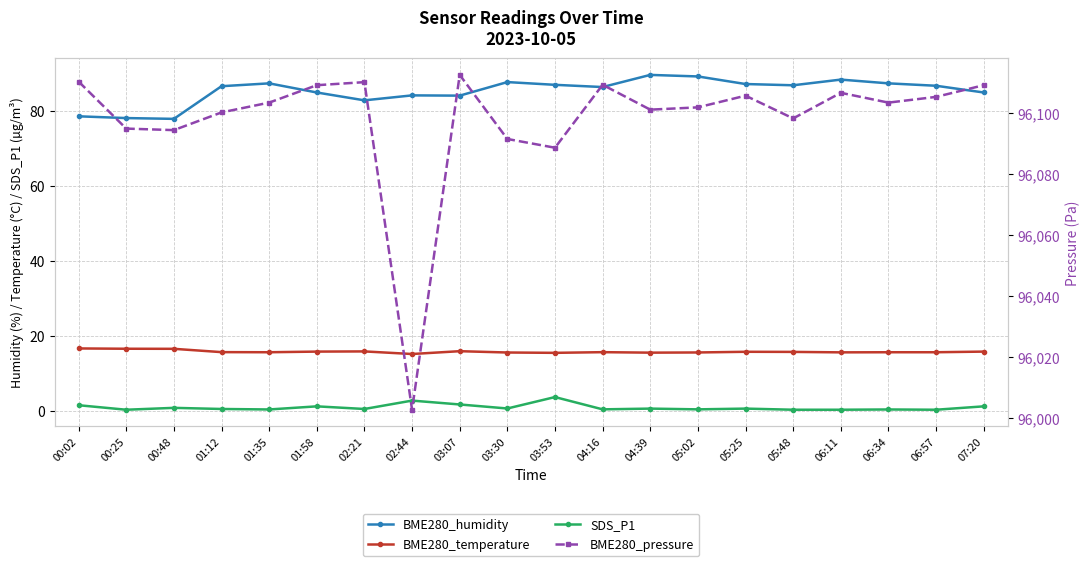

Which series has the largest range (max minus min)?

BME280_pressure